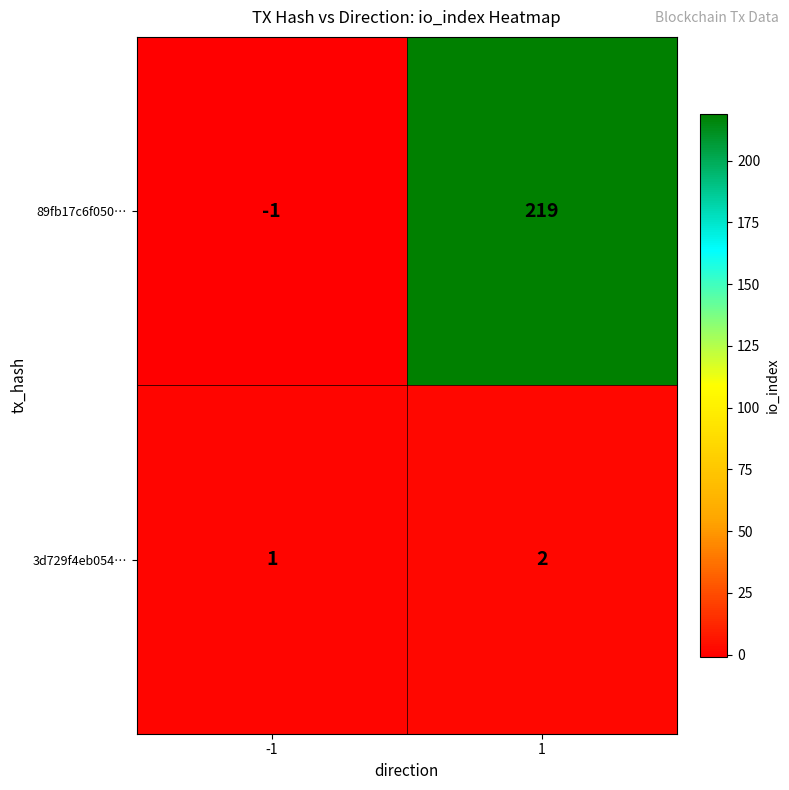

At which category is the sum across all series the highest?

1